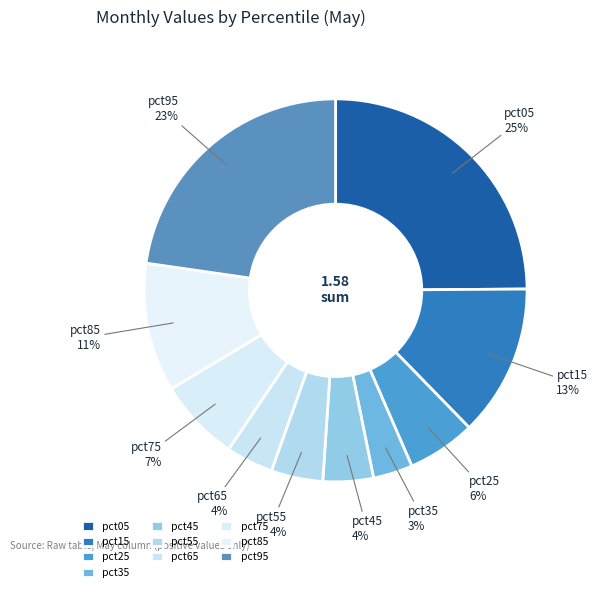

Is it true that pct05 is 14% of the pie?

False